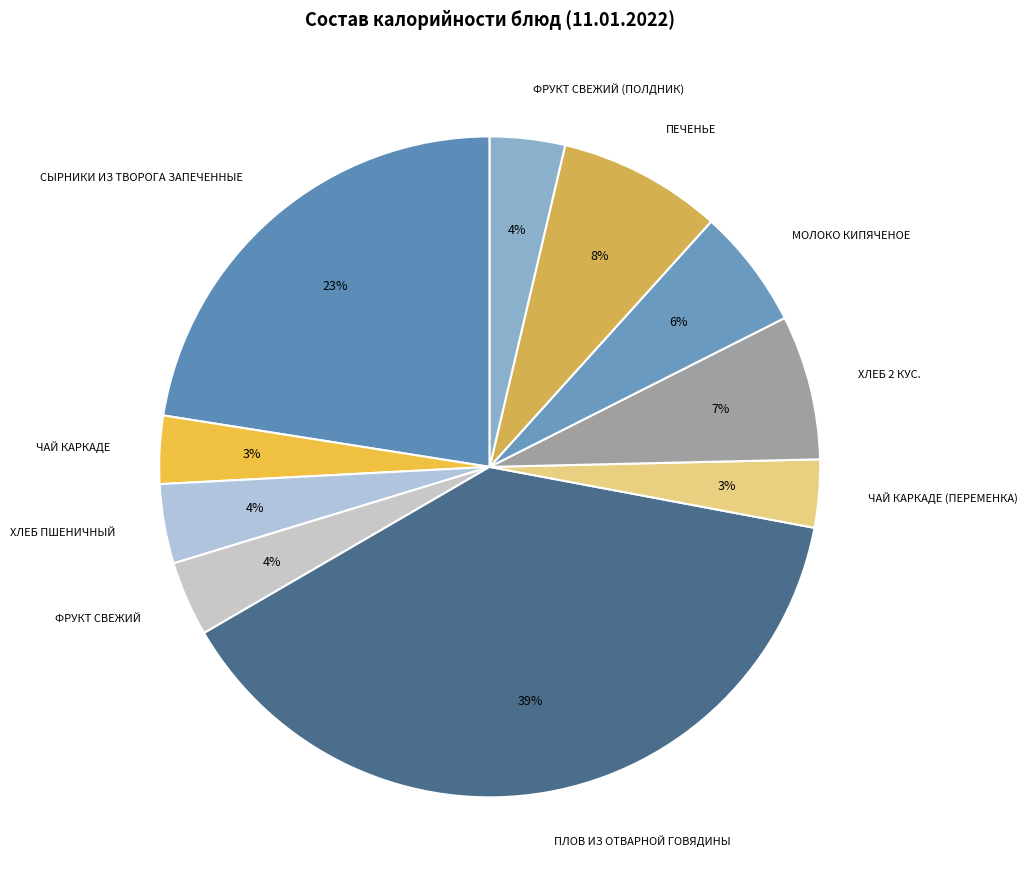

Is there a majority slice in this chart?

No